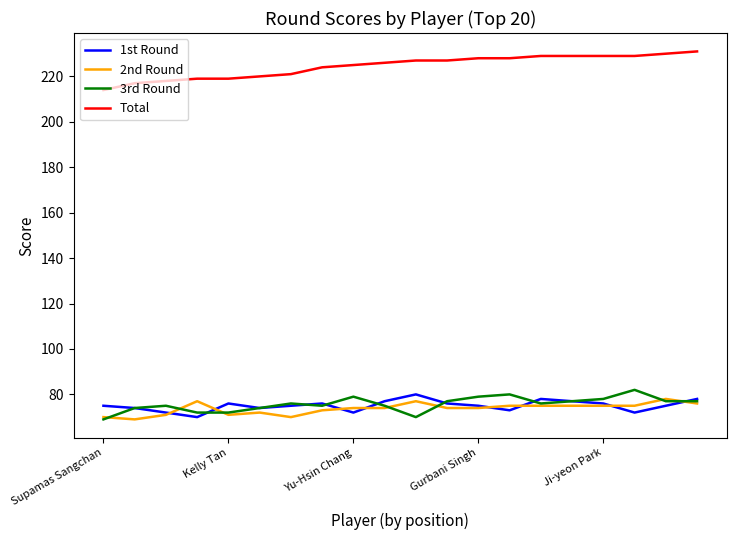

What are all the series names shown in the legend?

1st Round, 2nd Round, 3rd Round, Total